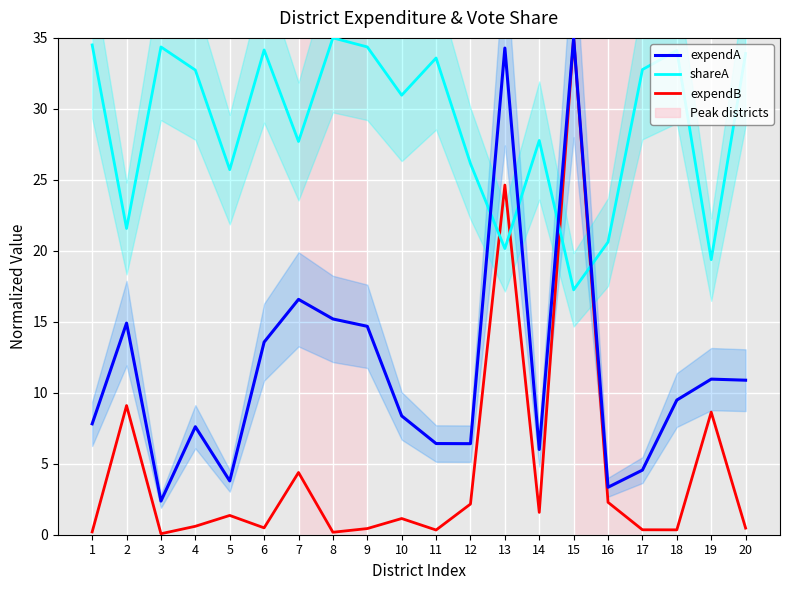

How many values in the expendB series are below 1?

10